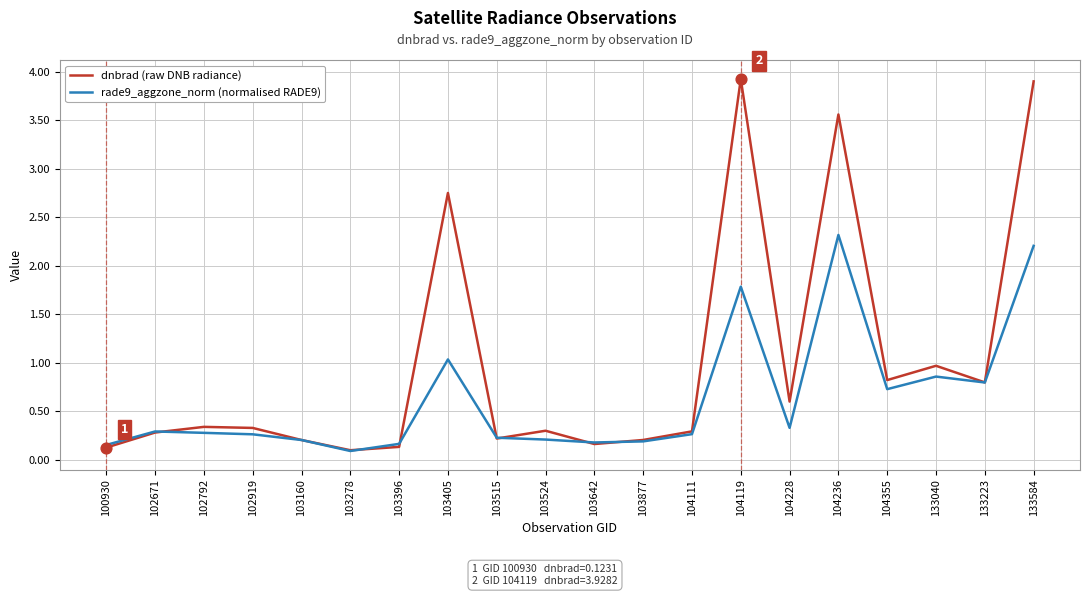

Is the value of rade9_aggzone_norm (normalised RADE9) at 104119 greater than the value of dnbrad (raw DNB radiance) at 103515?

Yes